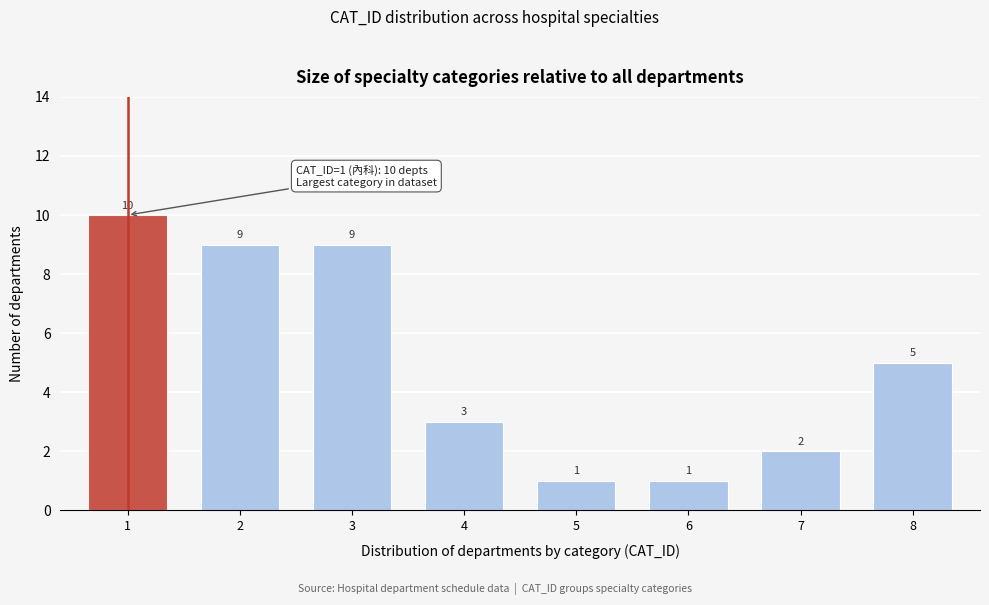

Reading left to right, list all the values displayed in this chart.

1=10	2=9	3=9	4=3	5=1	6=1	7=2	8=5